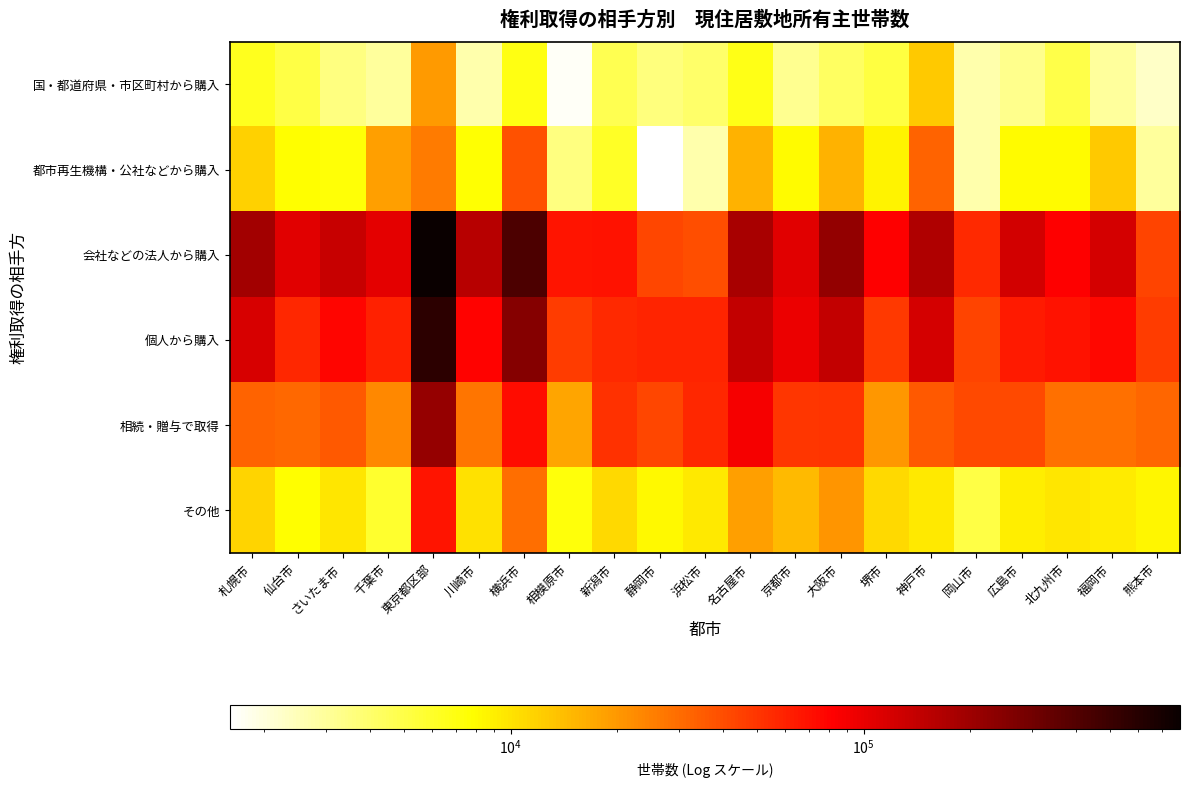

Count the number of categories in the chart.

21